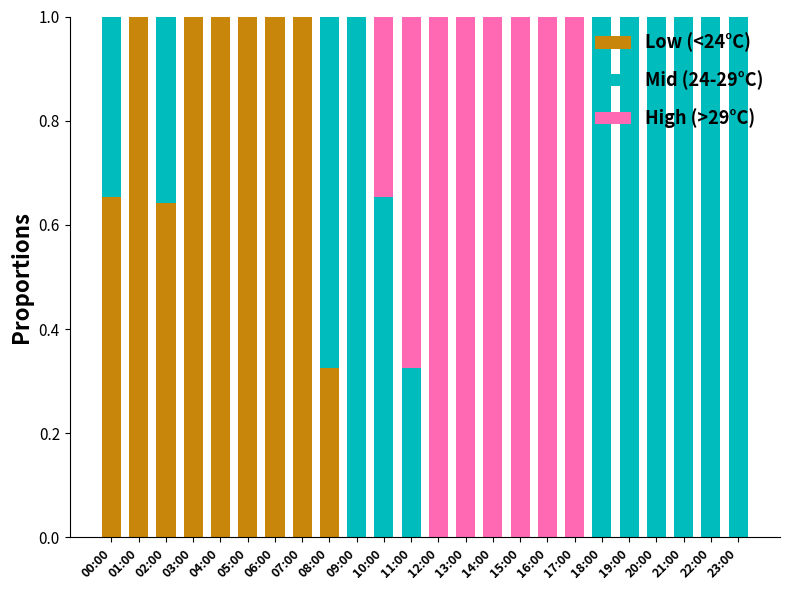

Is it true that Low (<24°C) equals 0.0 at 18:00?

True